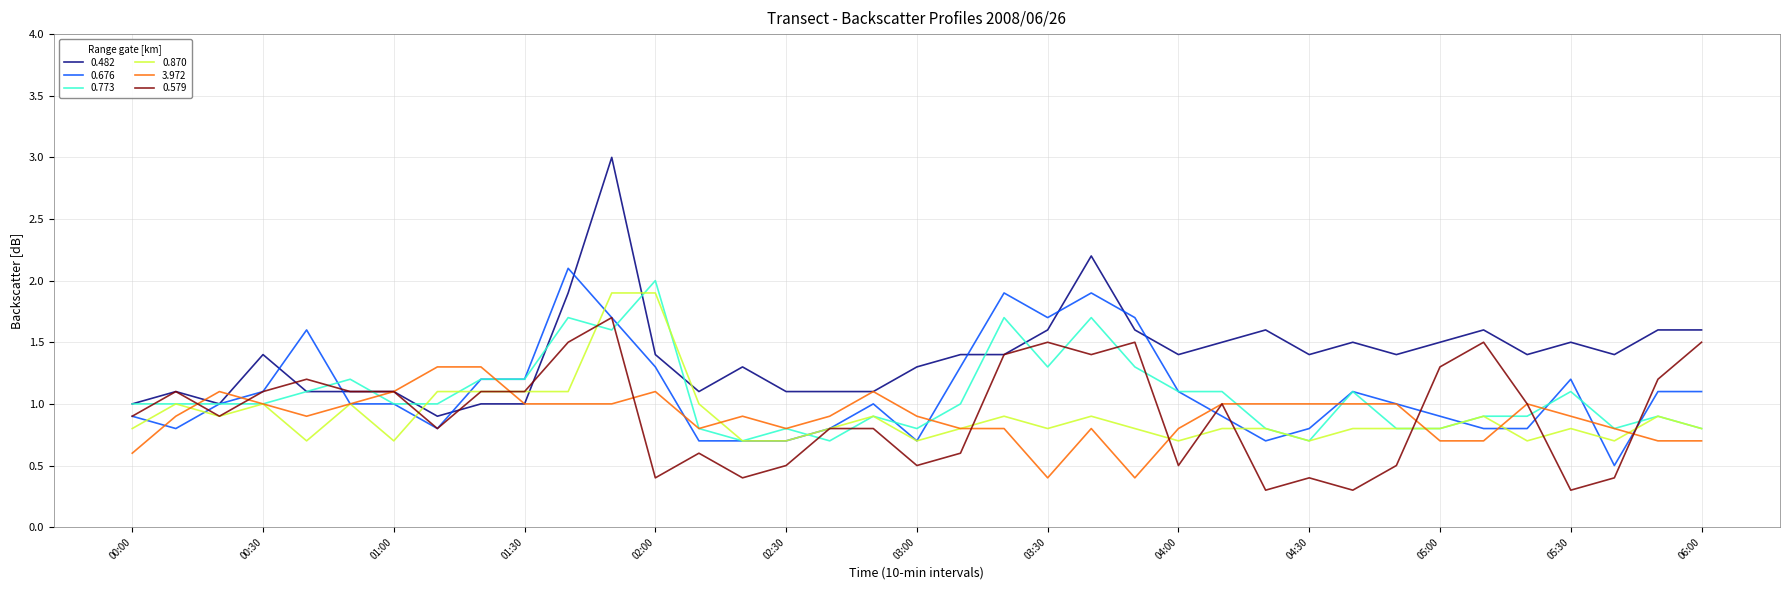

Which series has the widest spread of values?

0.482